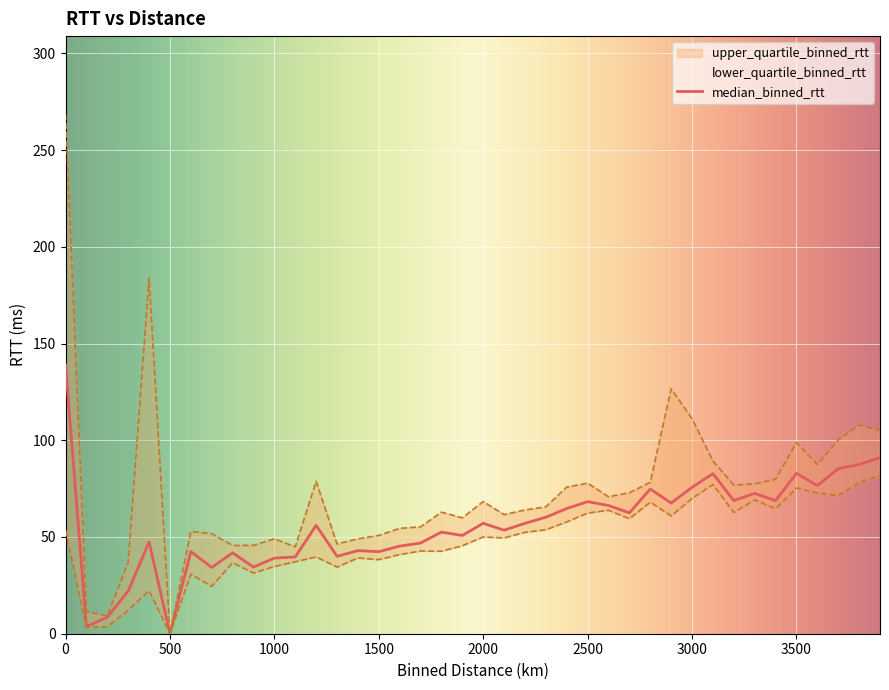

Reading left to right, what are all the values shown in this chart?

median_binned_rtt: 0.0=139.0	100.0=3.7	200.0=8.5	300.0=22.0	400.0=47.4	500.0=0.0	600.0=42.5	700.0=34.2	800.0=41.8	900.0=34.5	1000.0=39.1	1100.0=39.7	1200.0=56.0	1300.0=40.0	1400.0=42.9	1500.0=42.4	1600.0=45.3	1700.0=46.9	1800.0=52.5	1900.0=50.8	2000.0=57.1	2100.0=53.5	2200.0=57.1	2300.0=60.2	2400.0=64.7	2500.0=68.3	2600.0=66.3	2700.0=62.5	2800.0=74.8	2900.0=67.5	3000.0=75.6	3100.0=82.8	3200.0=68.8	3300.0=72.5	3400.0=68.8	3500.0=82.9	3600.0=76.6	3700.0=85.3	3800.0=87.5	3900.0=91.0
lower_quartile_binned_rtt: 0.0=53.7	100.0=3.2	200.0=3.6	300.0=12.1	400.0=22.2	500.0=0.0	600.0=30.8	700.0=24.5	800.0=36.7	900.0=31.4	1000.0=34.7	1100.0=37.2	1200.0=39.7	1300.0=34.4	1400.0=39.2	1500.0=38.3	1600.0=40.9	1700.0=42.7	1800.0=42.6	1900.0=45.5	2000.0=50.0	2100.0=49.5	2200.0=52.4	2300.0=53.7	2400.0=57.8	2500.0=62.3	2600.0=63.8	2700.0=59.4	2800.0=68.0	2900.0=60.9	3000.0=69.9	3100.0=77.1	3200.0=62.7	3300.0=69.2	3400.0=64.5	3500.0=75.3	3600.0=72.8	3700.0=71.4	3800.0=78.2	3900.0=81.7
upper_quartile_binned_rtt: 0.0=268.6	100.0=11.5	200.0=9.2	300.0=36.8	400.0=184.0	500.0=0.0	600.0=52.8	700.0=51.7	800.0=45.6	900.0=45.7	1000.0=49.0	1100.0=44.9	1200.0=78.8	1300.0=46.4	1400.0=49.0	1500.0=50.8	1600.0=54.5	1700.0=55.2	1800.0=62.8	1900.0=59.9	2000.0=68.3	2100.0=61.6	2200.0=64.0	2300.0=65.6	2400.0=75.8	2500.0=77.8	2600.0=70.8	2700.0=72.9	2800.0=78.3	2900.0=126.6	3000.0=111.2	3100.0=89.3	3200.0=76.8	3300.0=77.4	3400.0=79.9	3500.0=98.8	3600.0=87.4	3700.0=100.2	3800.0=107.8	3900.0=105.1